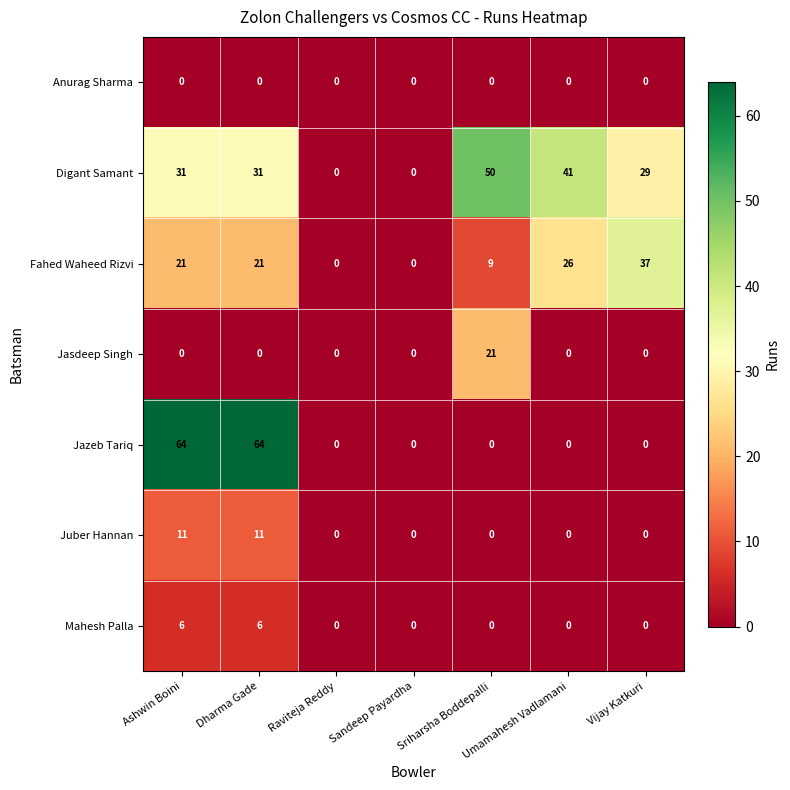

What is the maximum value for Juber Hannan?

11